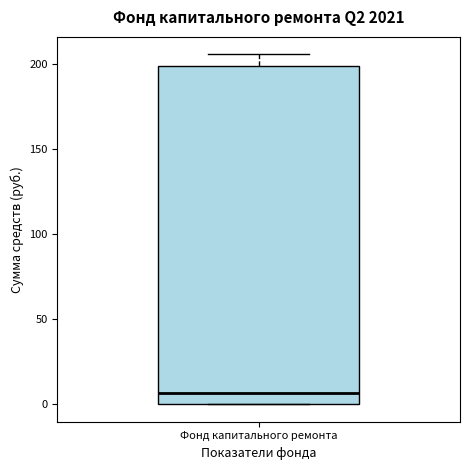

Where is the upper edge of the box for Фонд капитального ремонта on the y-axis? The values are not printed on the chart, so give them approximately, as read against the axis.

200